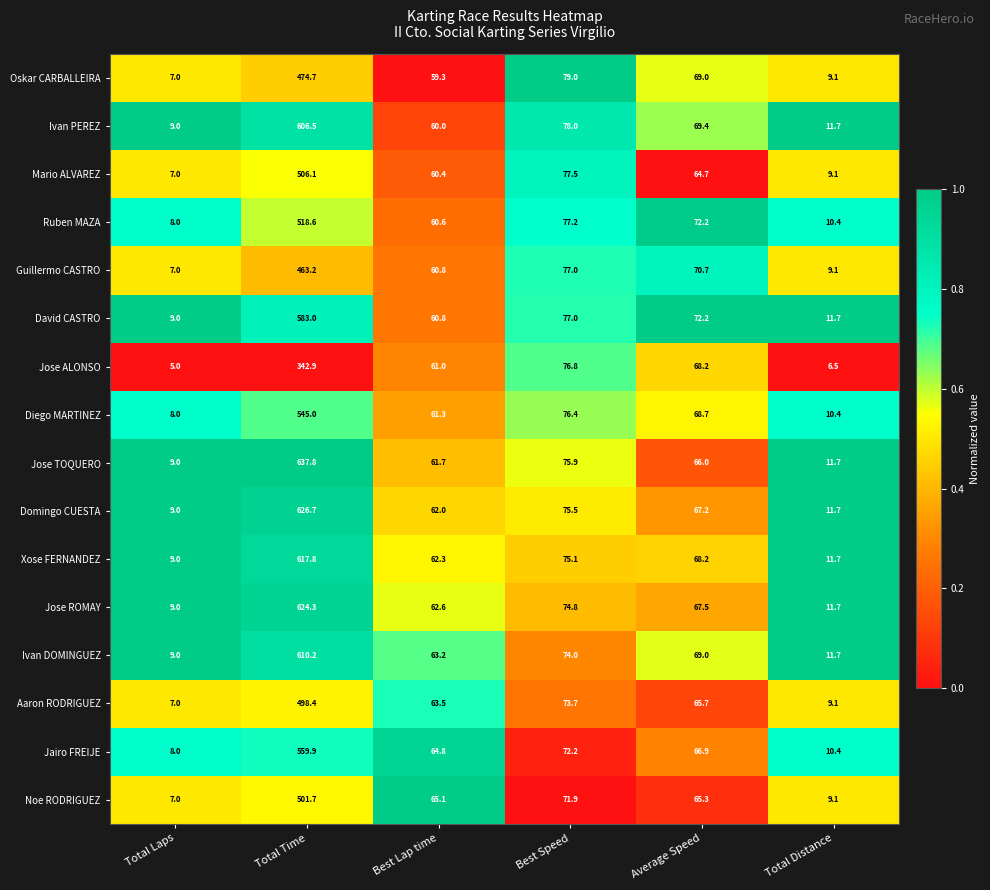

Which series has the widest spread of values?

Jose TOQUERO